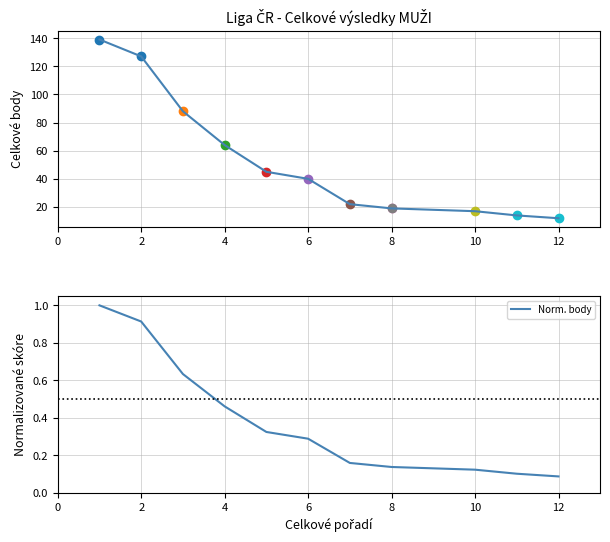

Rank the series at 12 from lowest to highest value.

Norm. body, Celkové body